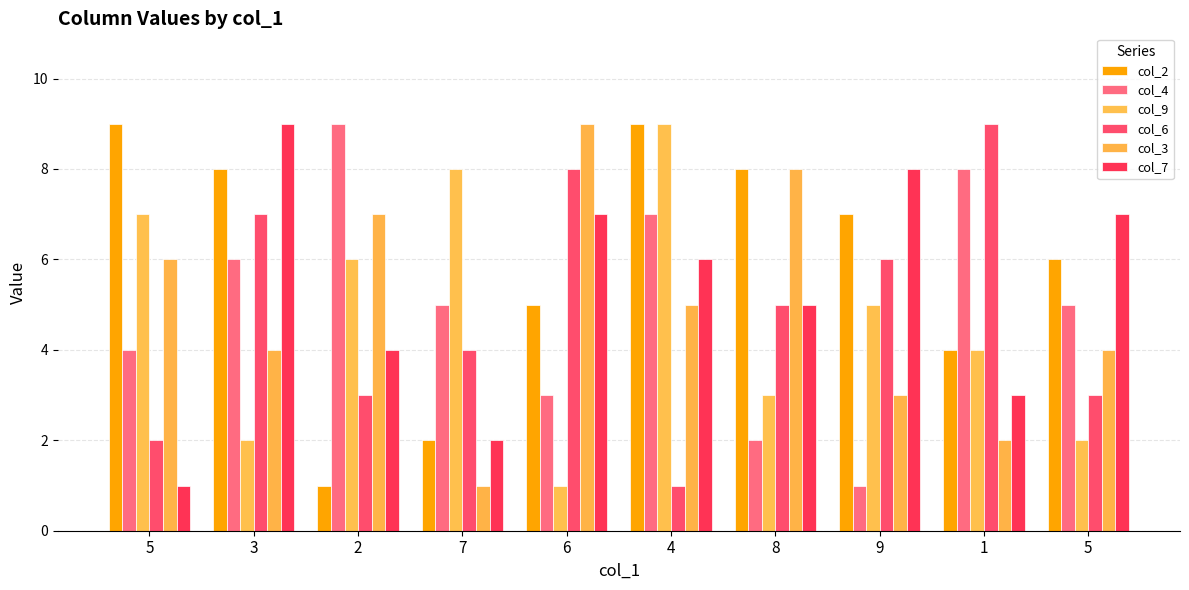

At which category is the sum across all series the highest?

4